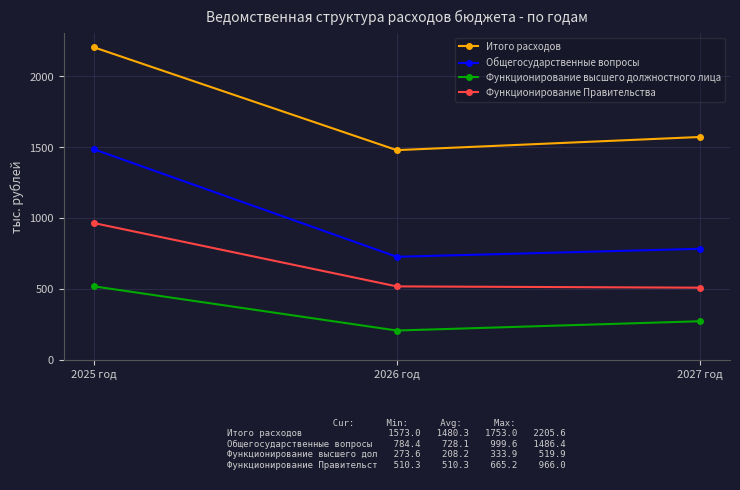

Rank the series by their maximum value, from lowest to highest.

Функционирование высшего должностного лица, Функционирование Правительства, Общегосударственные вопросы, Итого расходов